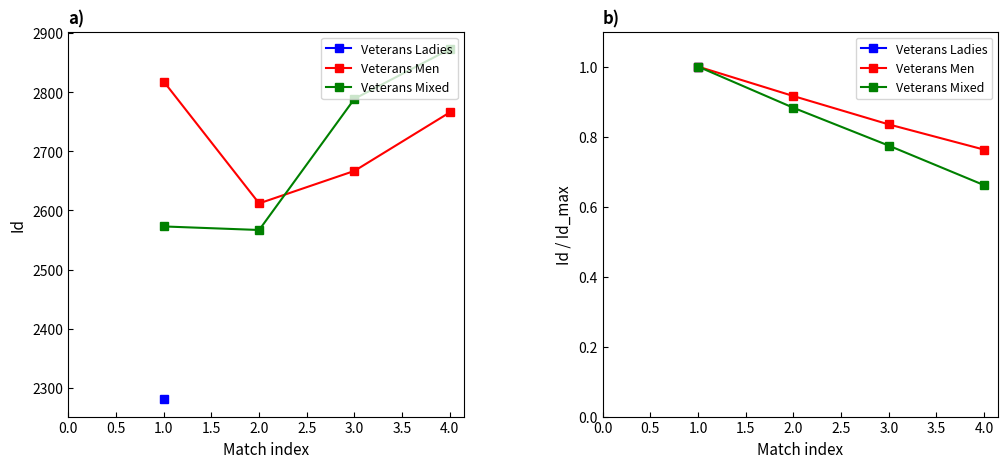

True or false: Veterans Mixed and Veterans Men cross at least once.

False